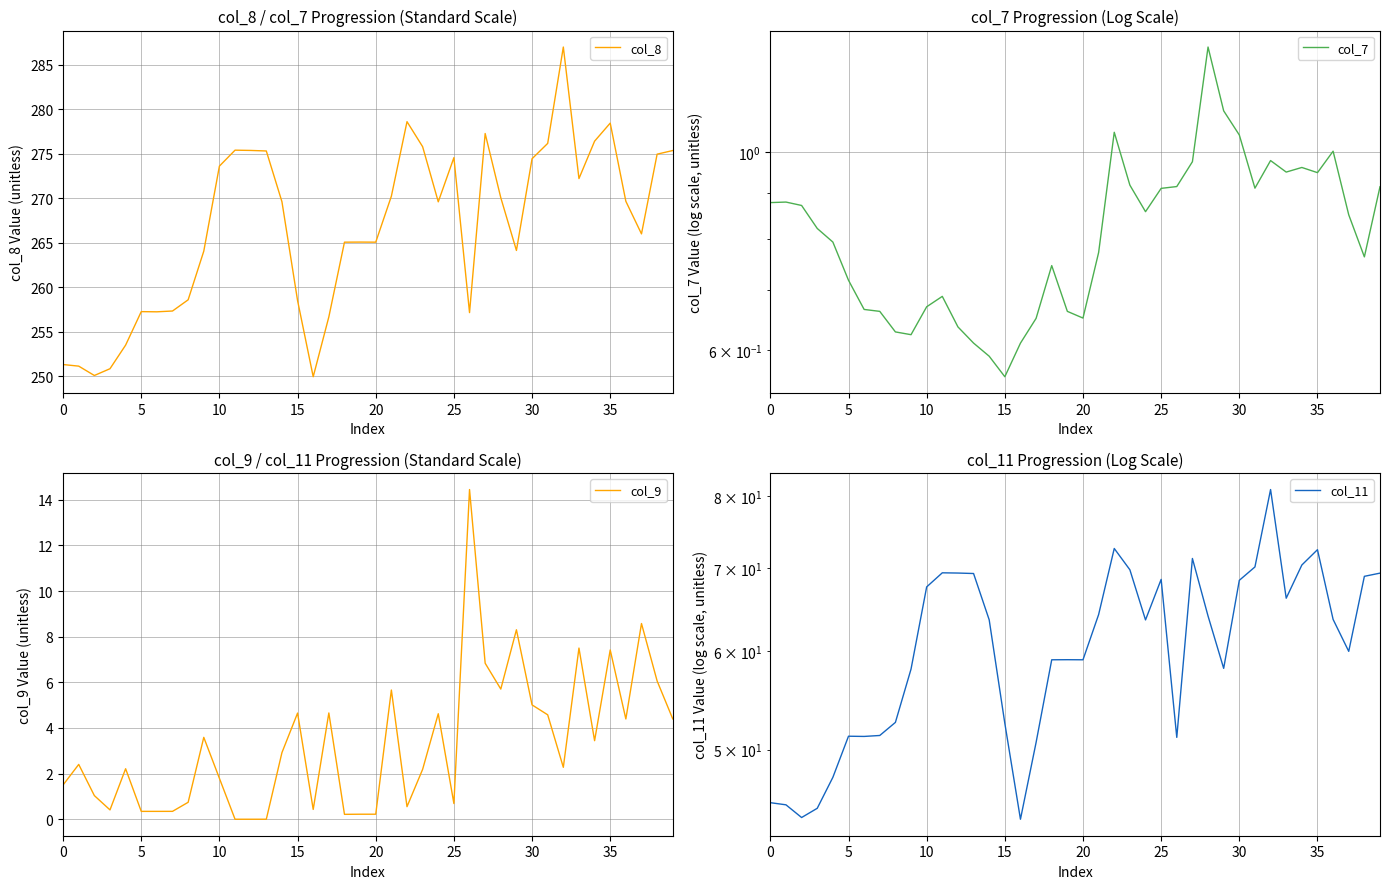

At which label does col_11 first exceed 63?

10